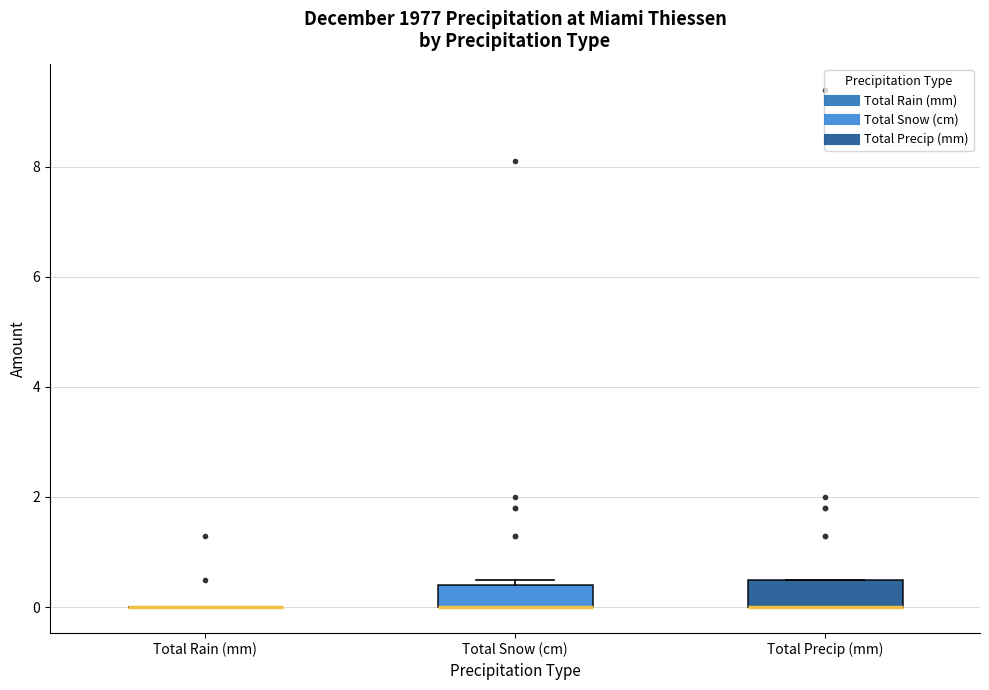

Reading left to right, read every box against the y-axis: the position of its median line, the range the box covers, and the ends of its whiskers. The values are not printed on the chart, so give them approximately, as read against the axis.

Total Rain (mm): box collapsed to a line at 0.0, whiskers 0.0 to 0.0
Total Snow (cm): median 0.0 (drawn on the box's lower edge), box 0.0 to 0.4, whiskers 0.0 to 0.6
Total Precip (mm): median 0.0 (drawn on the box's lower edge), box 0.0 to 0.6, whiskers 0.0 to 0.6